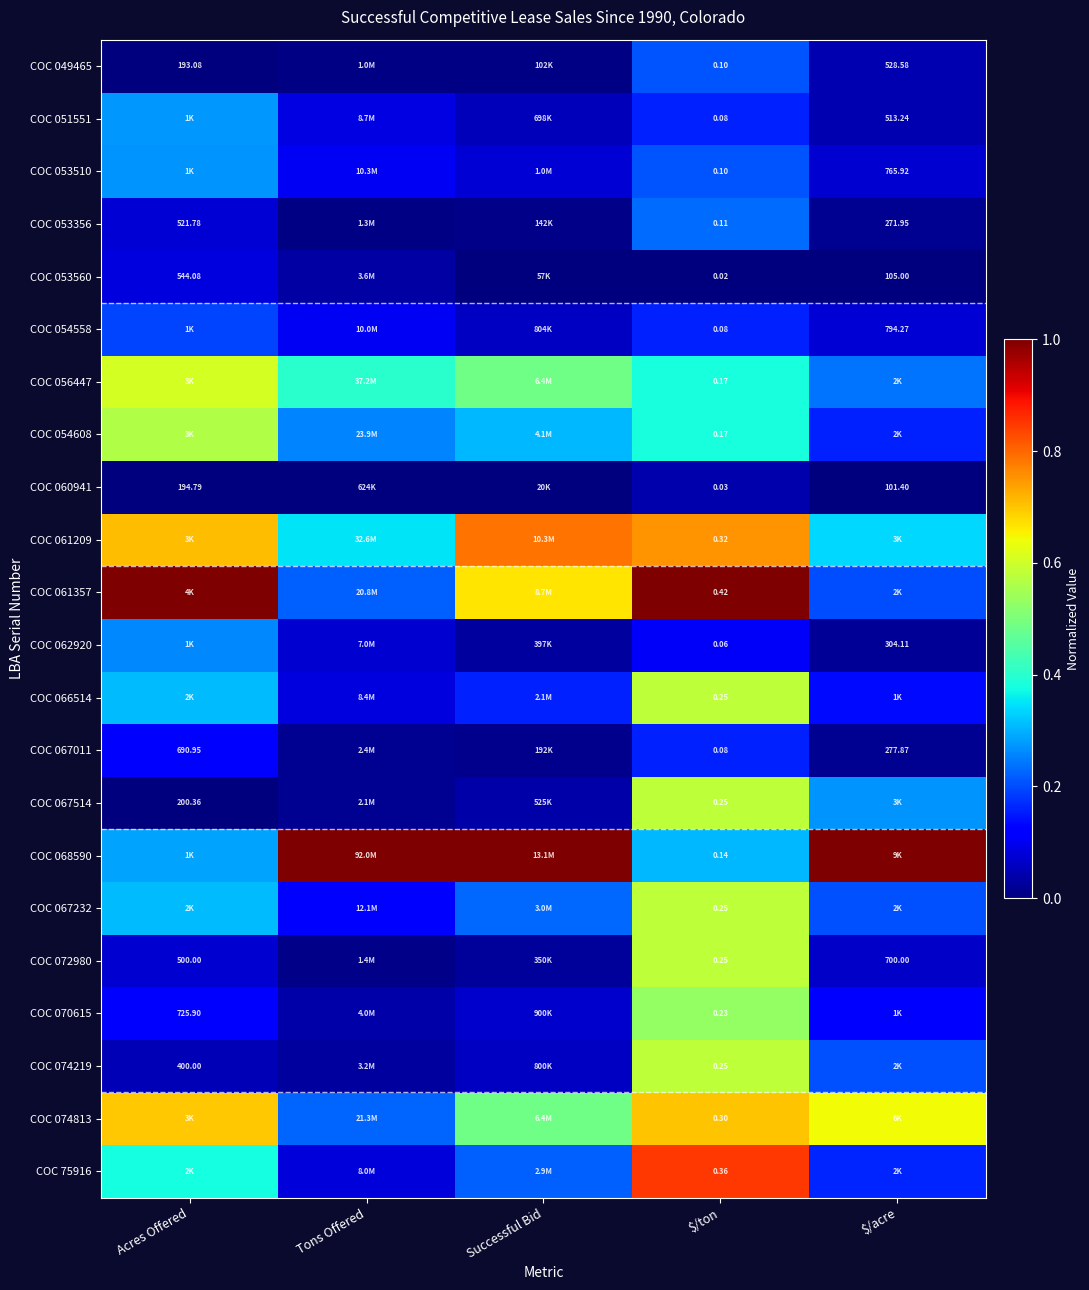

The value of COC 060941 at Acres Offered is 0.0. True or false?

False